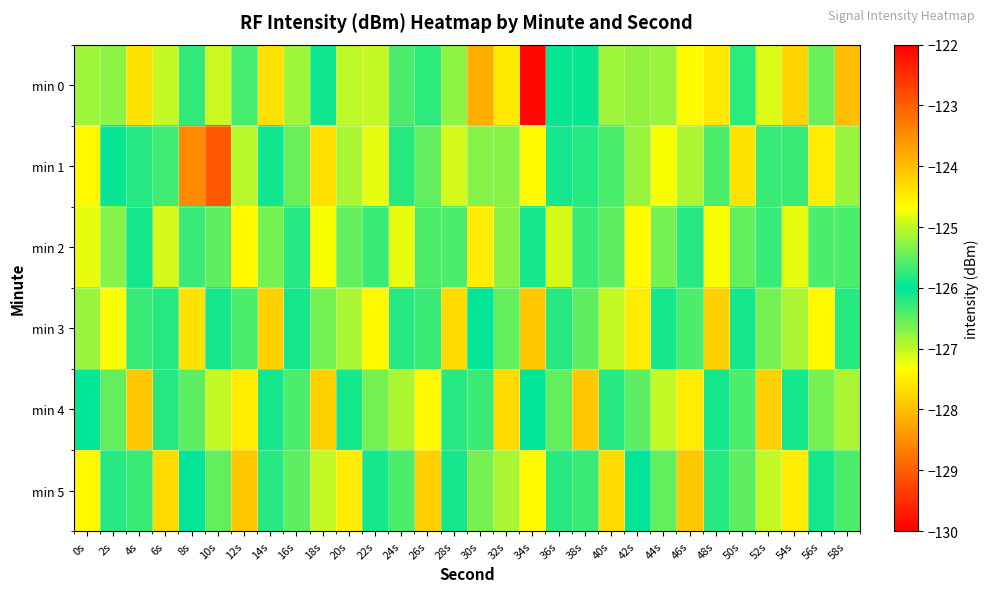

How many distinct data groups are displayed?

6